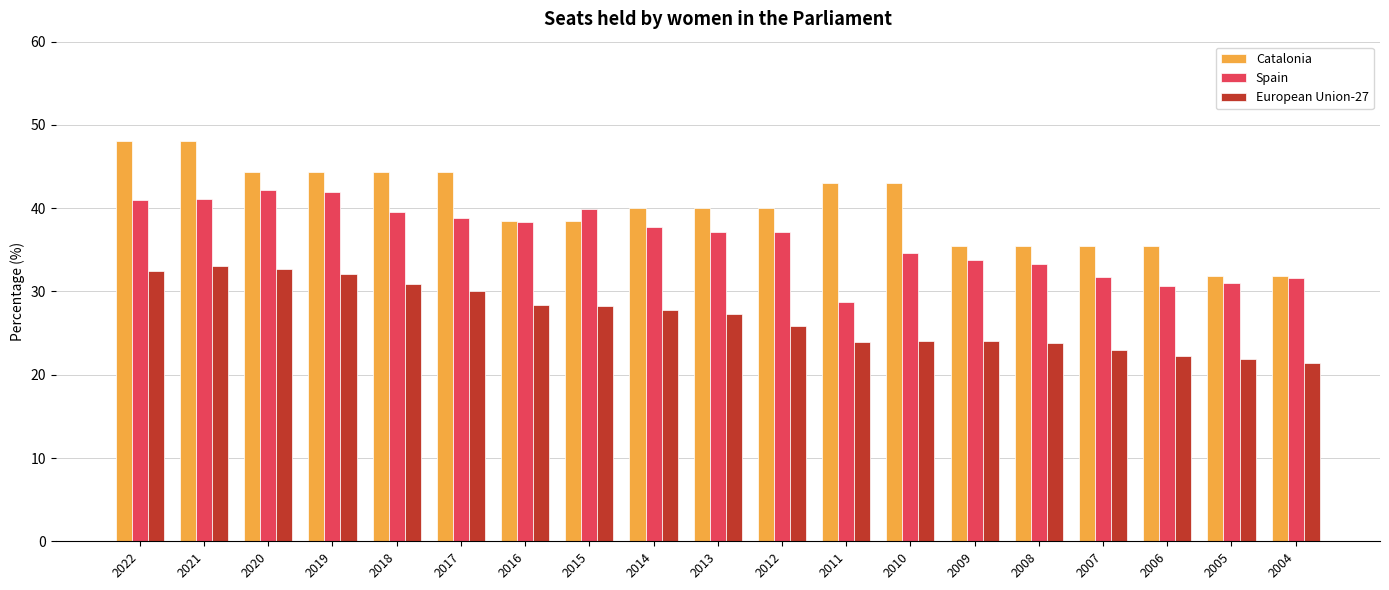

What is the minimum value for Catalonia?

31.8